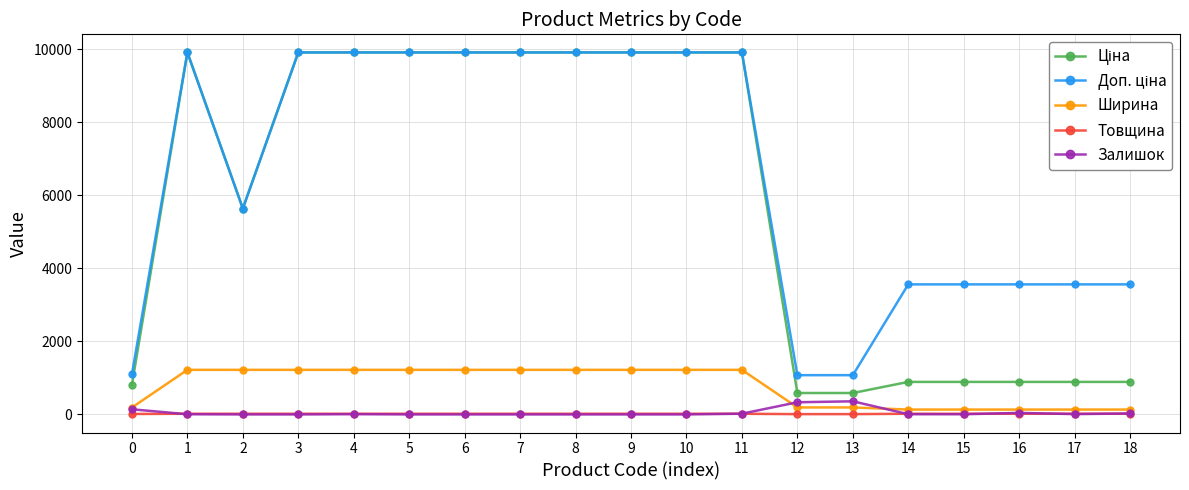

The value of Залишок at 3 is 0.0. True or false?

True